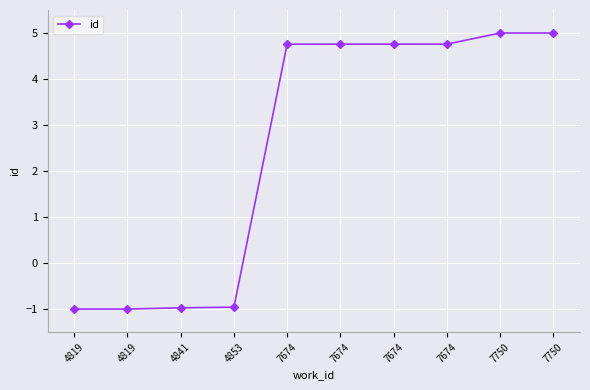

What is the value of the 10th point from the left?

5.0